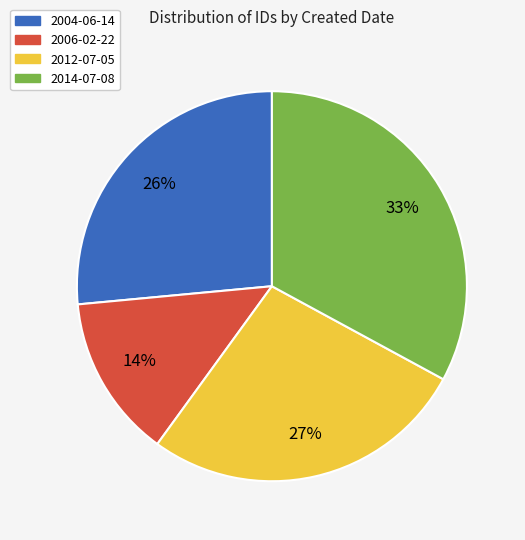

How many segments does this pie chart have?

4